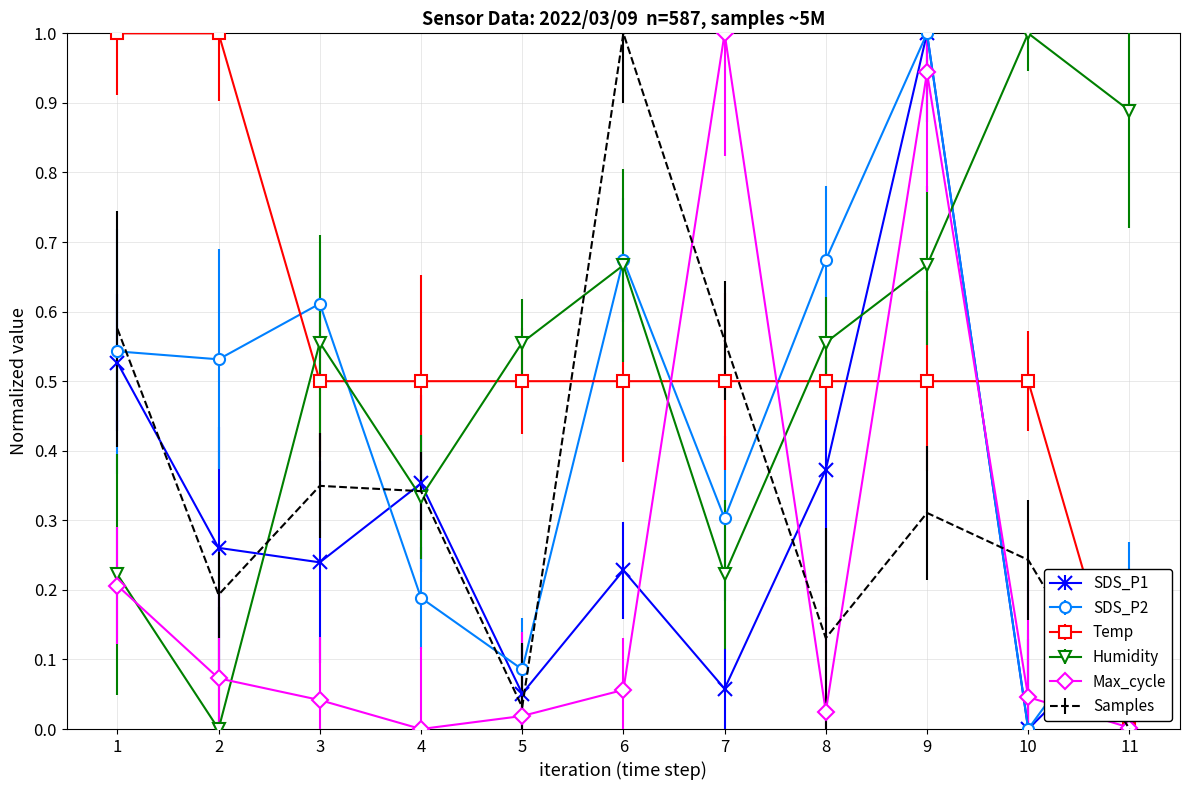

What is the sum of all Temp values?

6.0